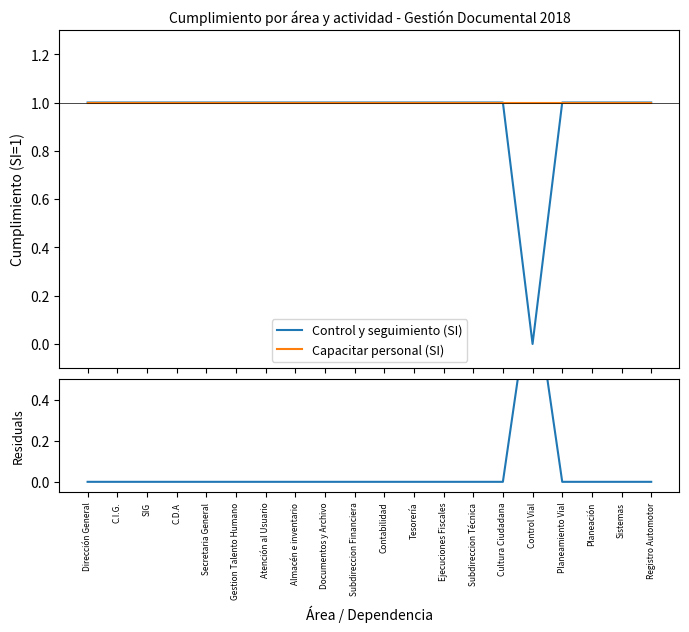

Reading left to right, transcribe all the data shown in this chart.

Control y seguimiento (SI): Dirección General=1	C.I.G.=1	SIG=1	C.D.A=1	Secretaria General=1	Gestion Talento Humano=1	Atención al Usuario=1	Almacén e inventario=1	Documentos y Archivo=1	Subdireccion Financiera=1	Contabilidad=1	Tesorería=1	Ejecuciones Fiscales=1	Subdireccion Técnica=1	Cultura Ciudadana=1	Control Vial=0	Planeamiento Vial=1	Planeación=1	Sistemas=1	Registro Automotor=1
Capacitar personal (SI): Dirección General=1	C.I.G.=1	SIG=1	C.D.A=1	Secretaria General=1	Gestion Talento Humano=1	Atención al Usuario=1	Almacén e inventario=1	Documentos y Archivo=1	Subdireccion Financiera=1	Contabilidad=1	Tesorería=1	Ejecuciones Fiscales=1	Subdireccion Técnica=1	Cultura Ciudadana=1	Control Vial=1	Planeamiento Vial=1	Planeación=1	Sistemas=1	Registro Automotor=1
Residuals: Dirección General=0	C.I.G.=0	SIG=0	C.D.A=0	Secretaria General=0	Gestion Talento Humano=0	Atención al Usuario=0	Almacén e inventario=0	Documentos y Archivo=0	Subdireccion Financiera=0	Contabilidad=0	Tesorería=0	Ejecuciones Fiscales=0	Subdireccion Técnica=0	Cultura Ciudadana=0	Control Vial=1	Planeamiento Vial=0	Planeación=0	Sistemas=0	Registro Automotor=0